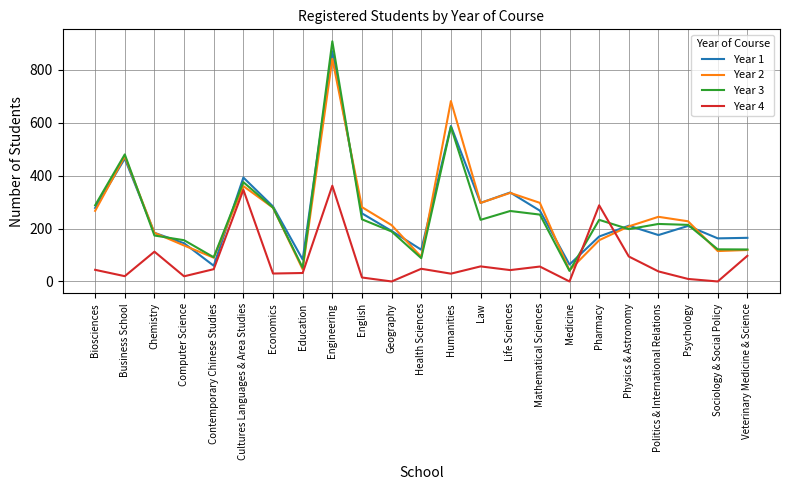

Between Physics & Astronomy and Veterinary Medicine & Science, which series saw the biggest shift?

Year 2